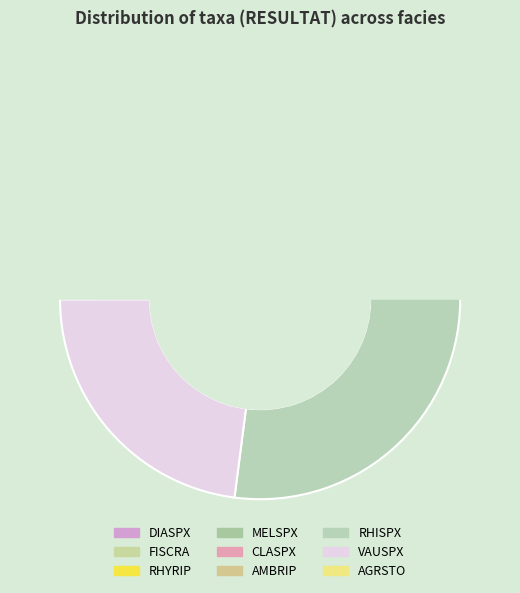

Does DIASPX account for over 50% of the chart?

No